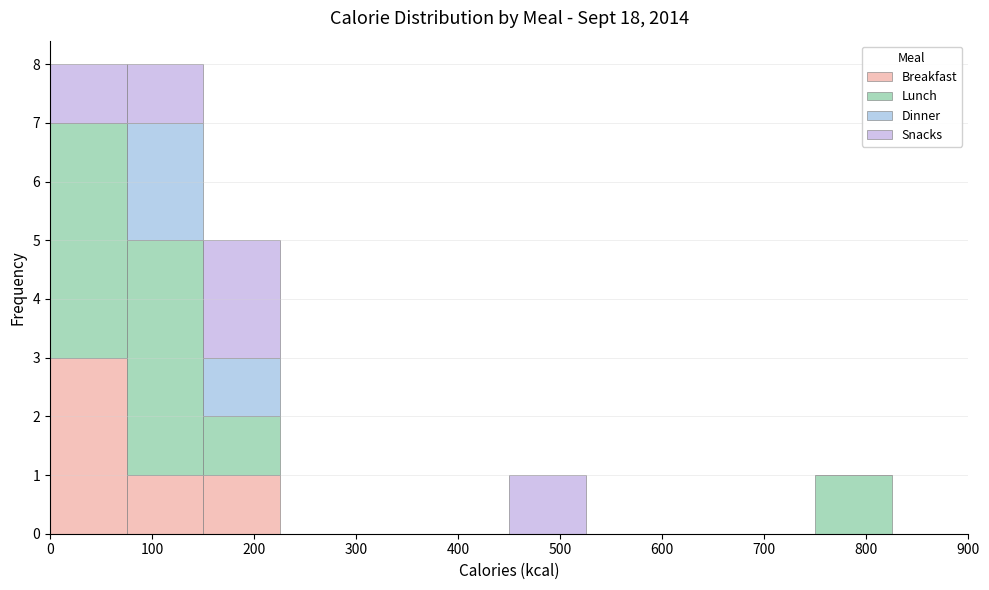

Reading left to right, list every stacked bar in this chart as the range it spans on the x-axis followed by its total height. Neither the bar edges nor the heights are printed on the chart, so give them approximately, as read against the axes.

0 to 75: 8
75 to 150: 8
150 to 225: 5
225 to 300: 0
300 to 375: 0
375 to 450: 0
450 to 525: 1
525 to 600: 0
600 to 675: 0
675 to 750: 0
750 to 825: 1